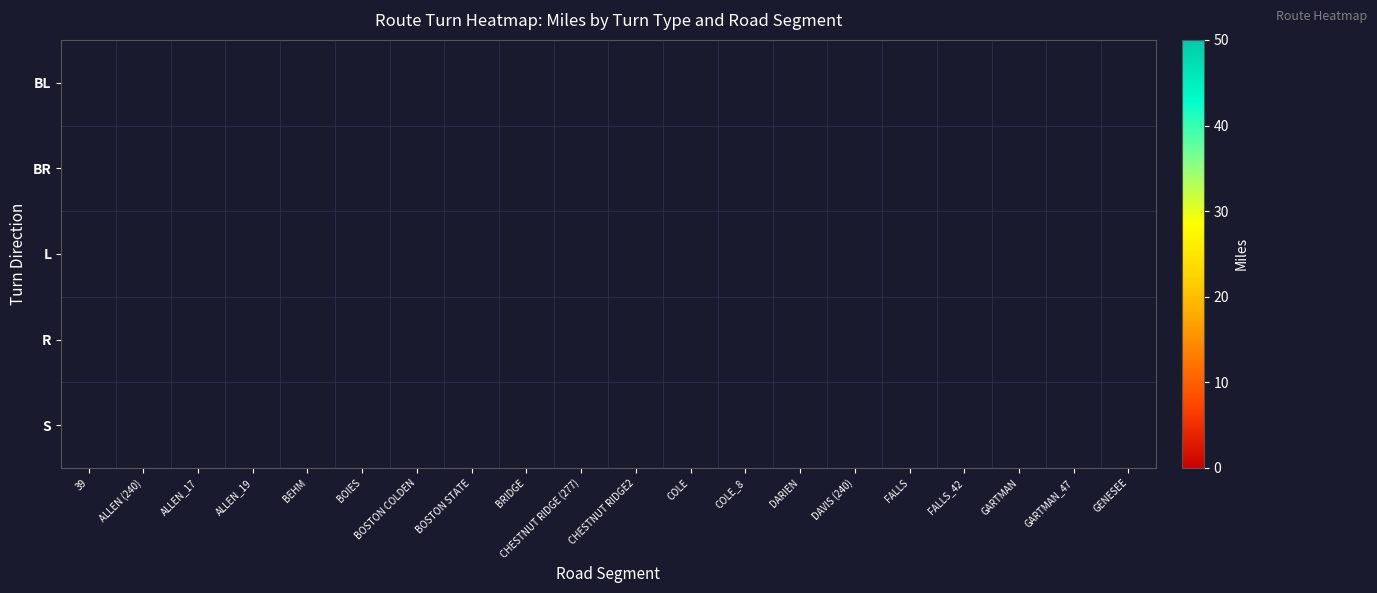

How many data points does each series have?

20